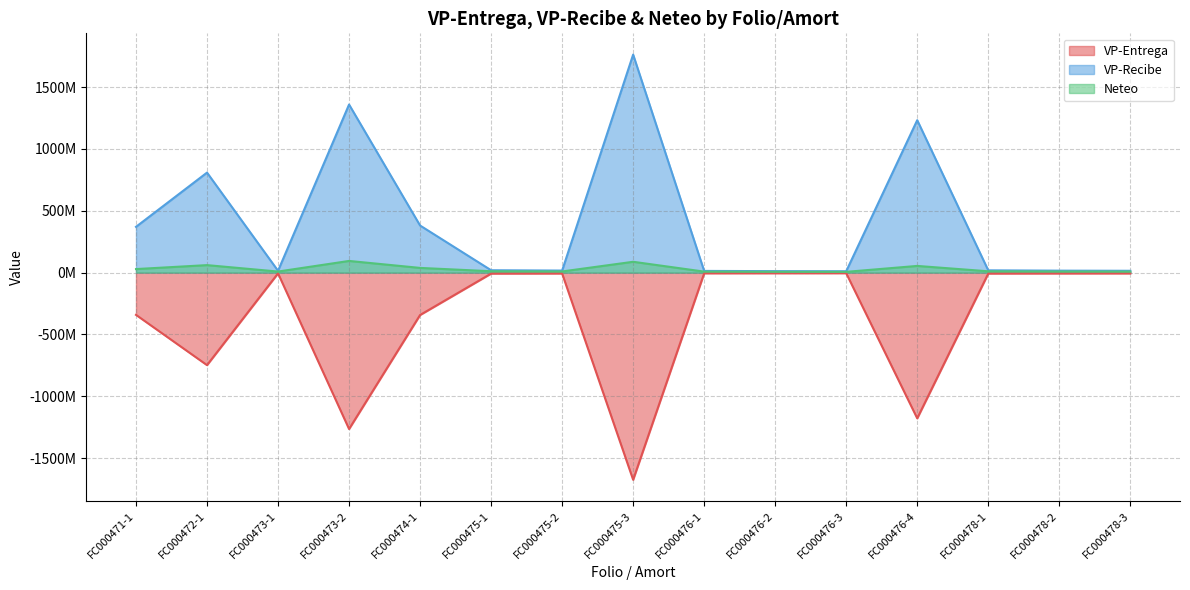

What position from the left is FC000478-1?

13